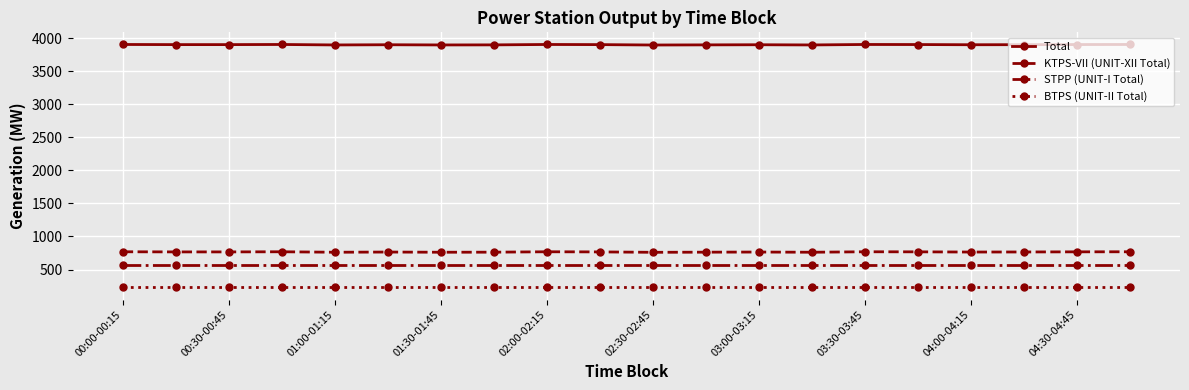

True or false: BTPS (UNIT-II Total) and Total cross at least once.

False